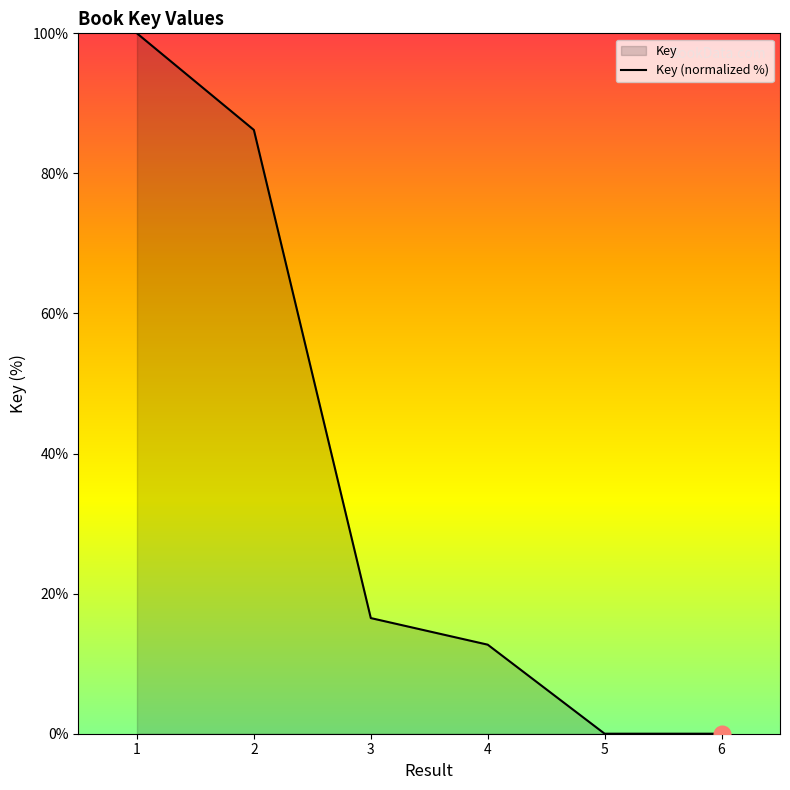

What is the difference between the values at 2 and 4?

73.5